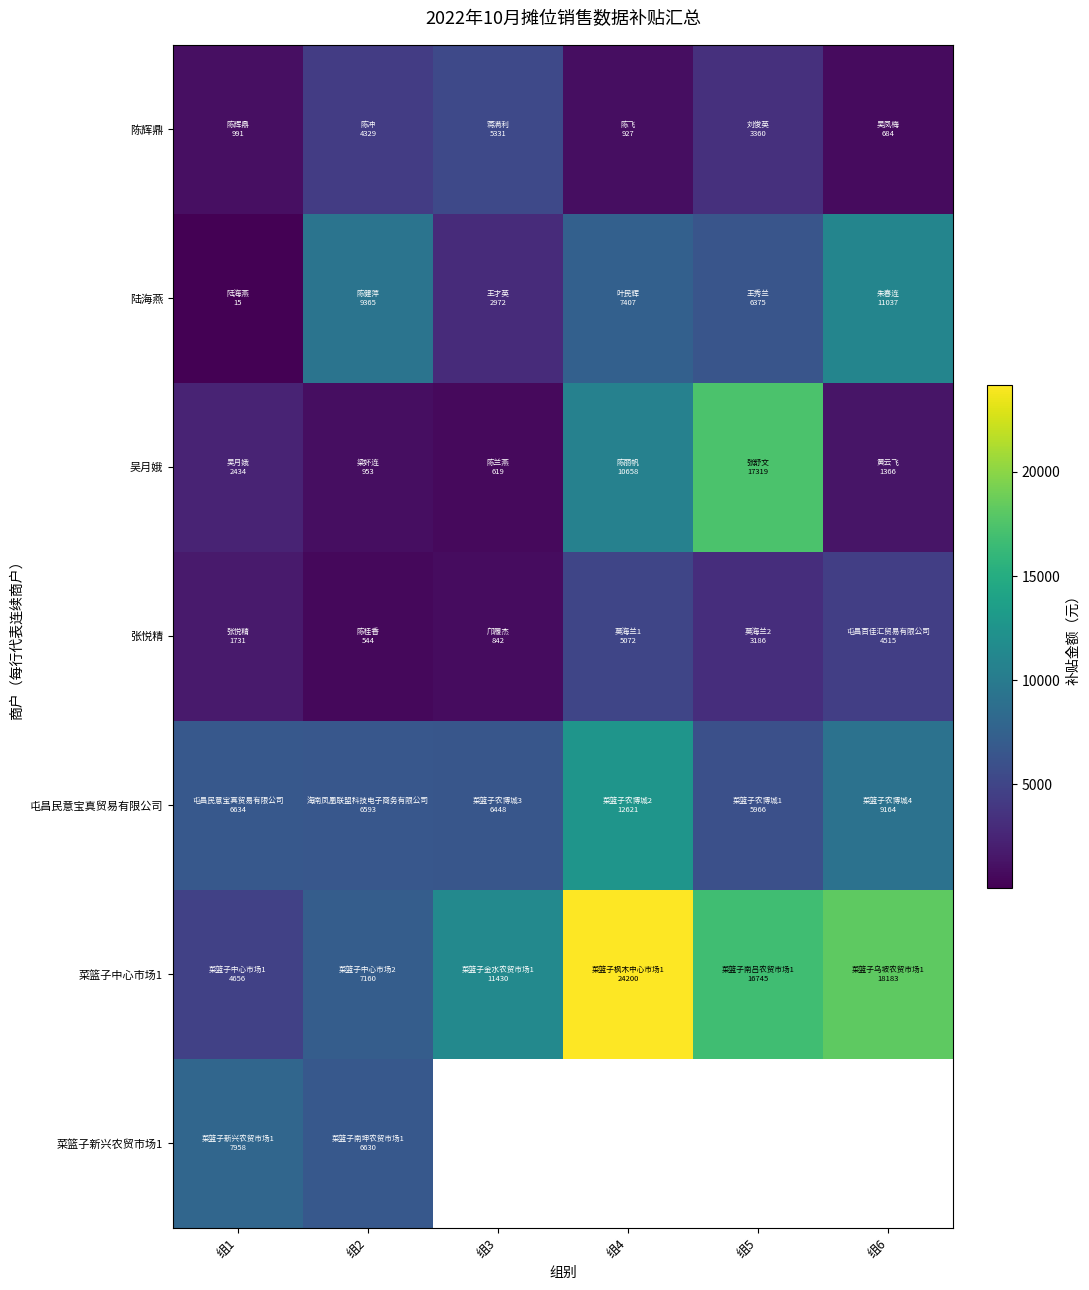

Which label corresponds to the largest value in the chart?

组4